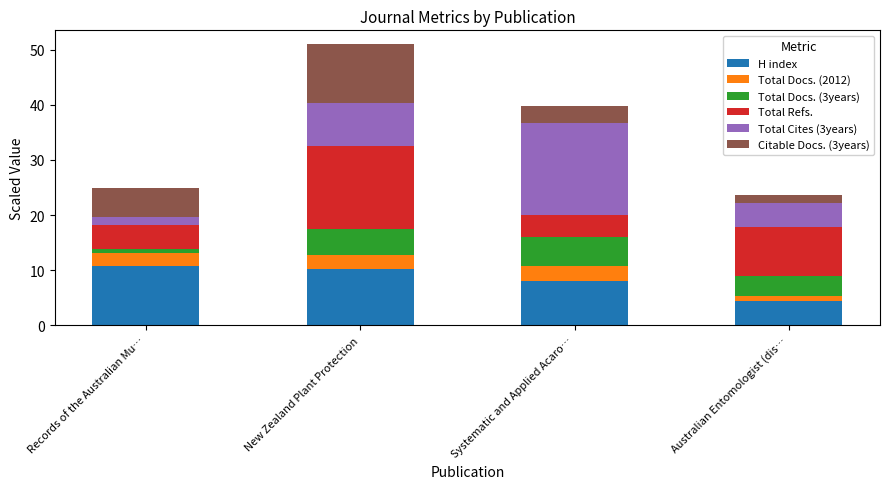

What is the highest value of the H index series?

10.8